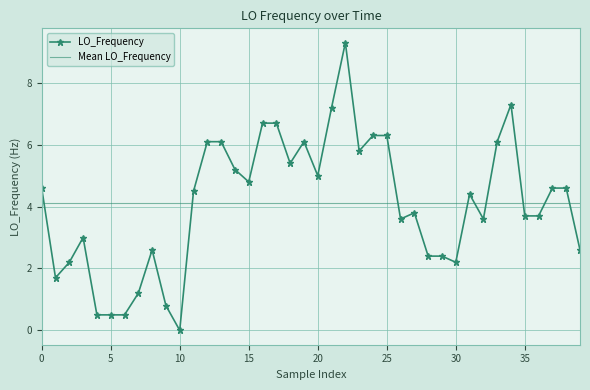

How many categories are shown in the chart?

40